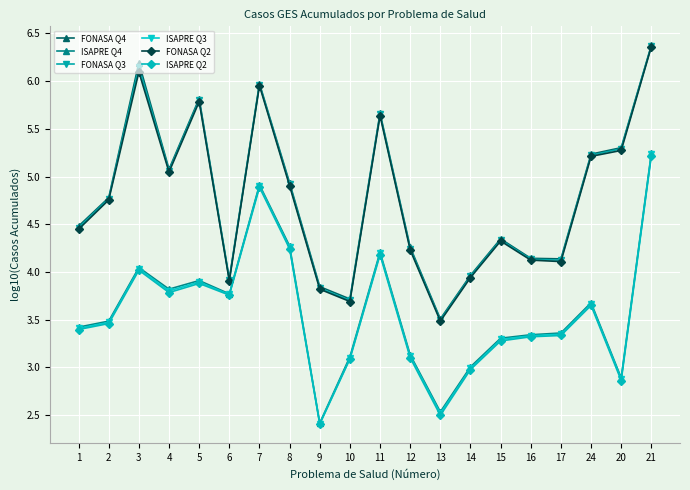

True or false: ISAPRE Q4 and FONASA Q3 intersect in this chart.

False